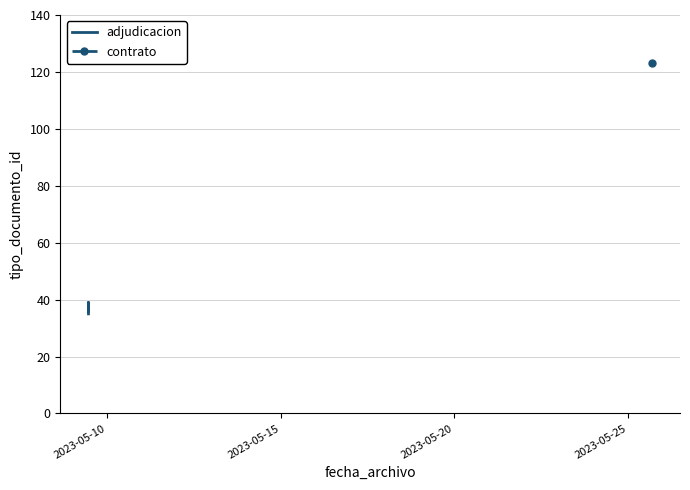

The chart shows a value of 8 at 2023-05-25. True or false?

False